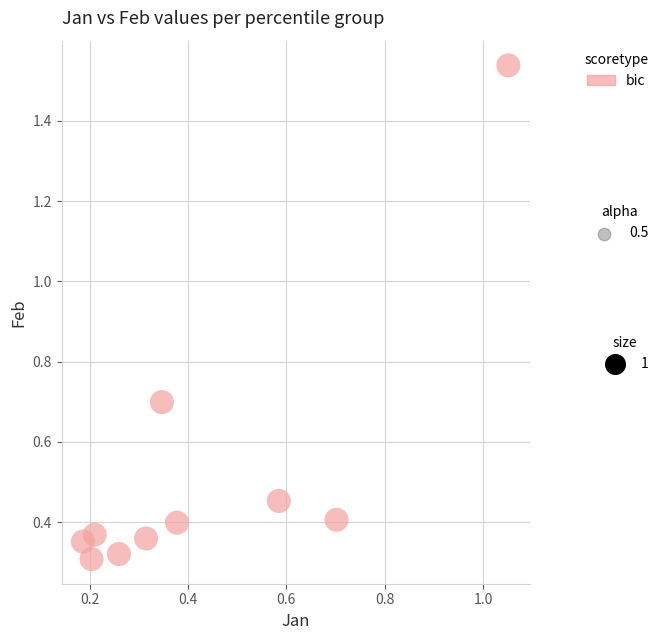

What is the range of X values (max minus min)?

0.9